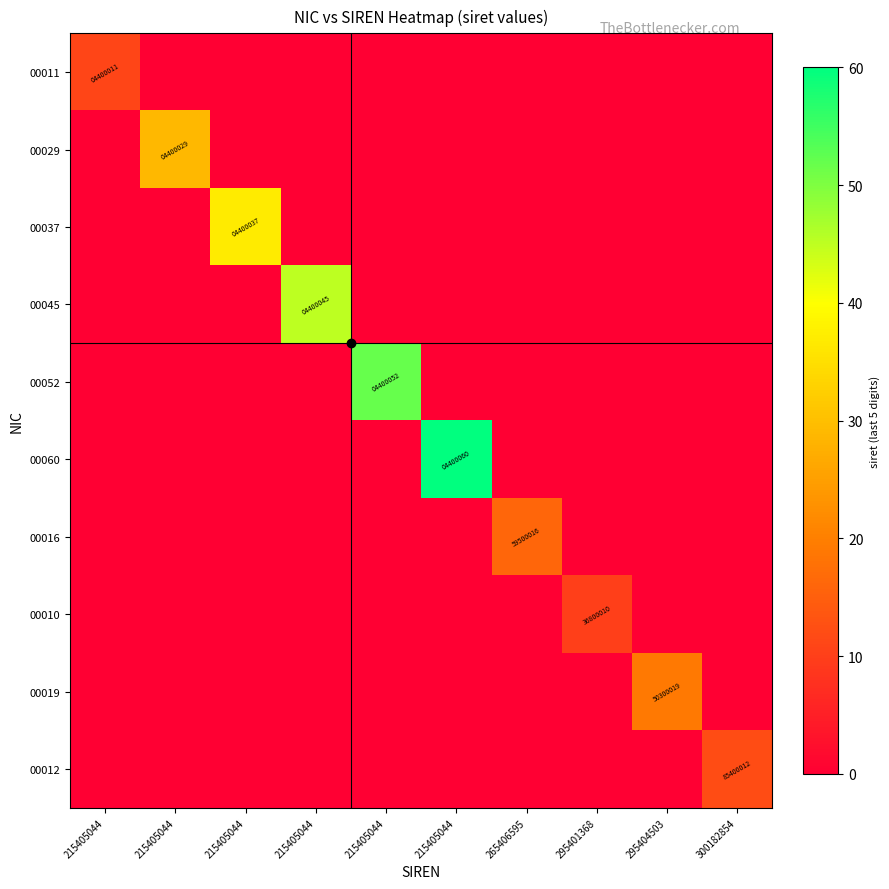

List the series in order of their peak value, lowest first.

00010, 00011, 00012, 00016, 00019, 00029, 00037, 00045, 00052, 00060